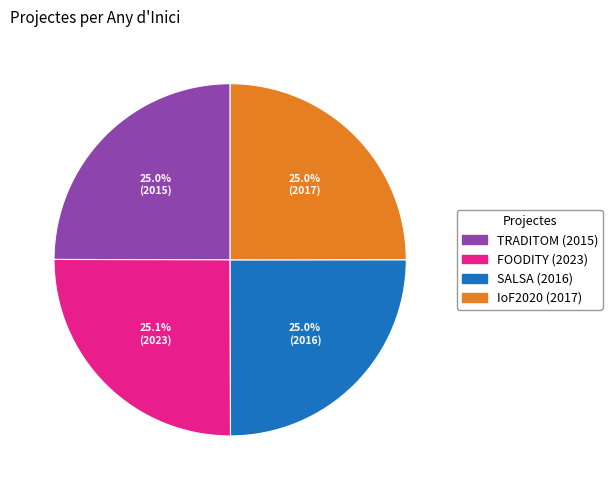

What percentage is NOT represented by TRADITOM (2015)?

75.0%